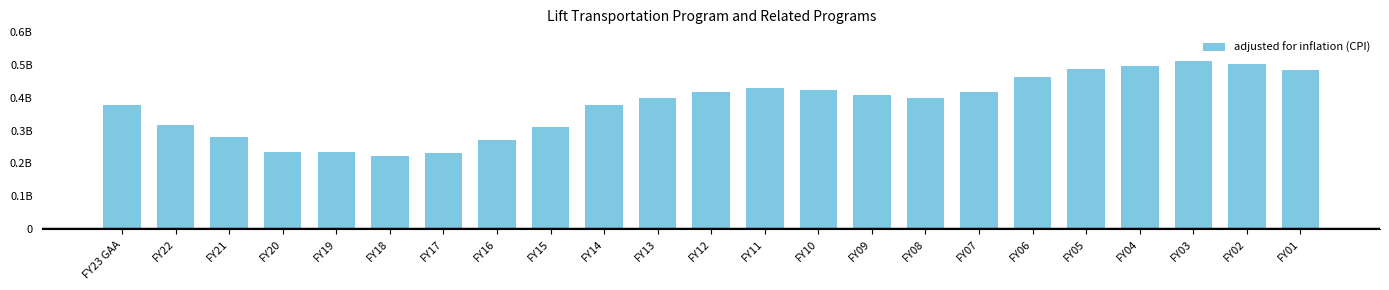

Reading left to right, list all the values displayed in this chart.

377579793	316911414	279727002	233473515	233829433	223170997	231479602	272179938	310523632	377513953	400375543	418522248	430660612	423196680	408084634	399704252	416967949	462231139	487108051	497270280	511478054	503413740	484969811